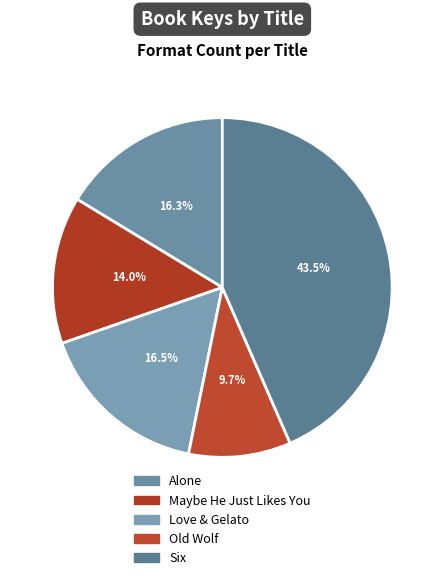

What portion of the pie excludes Alone?

83.7%